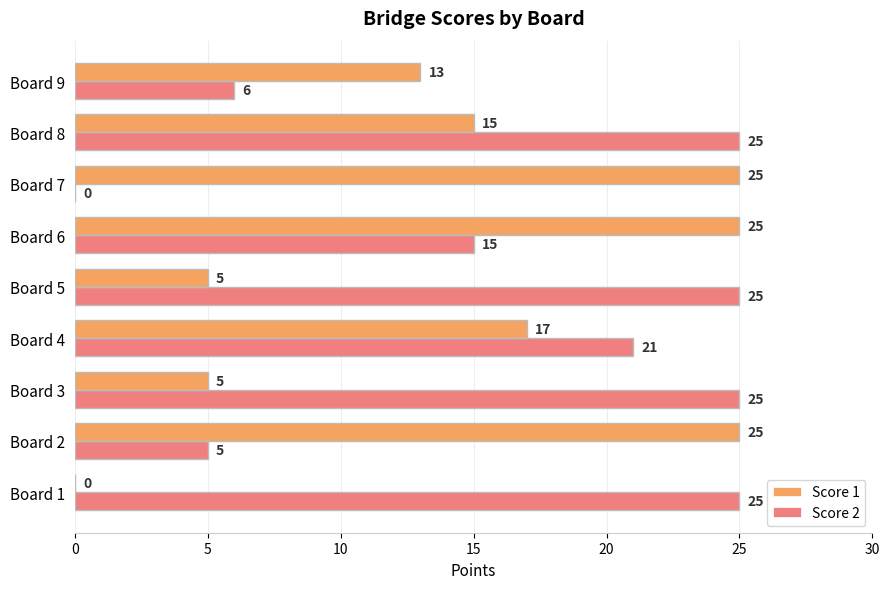

The value of Score 2 at Board 9 is 6. True or false?

True